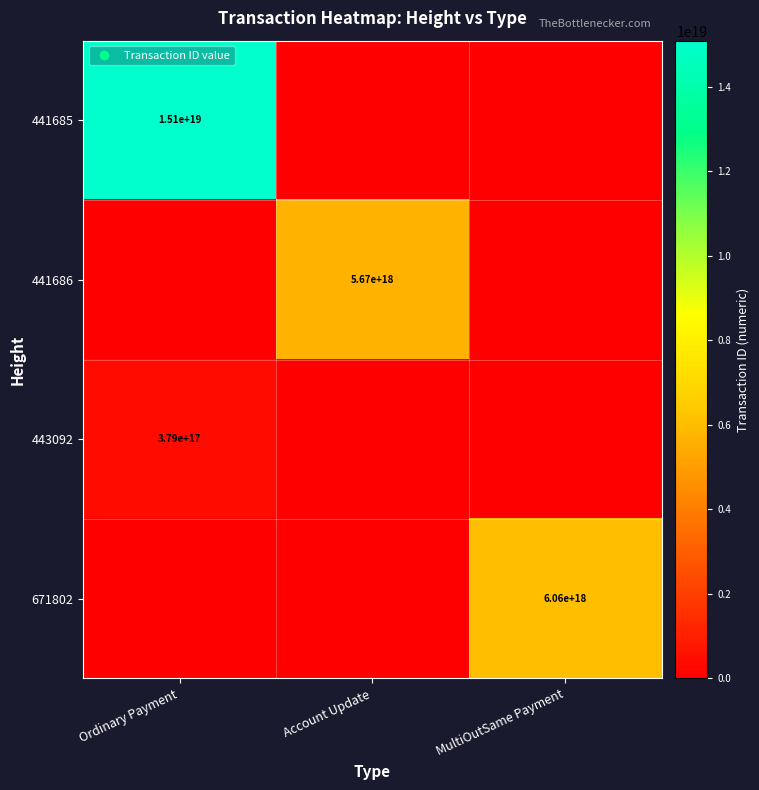

What is the difference between the highest and lowest values at Account Update?

5673722521244259328